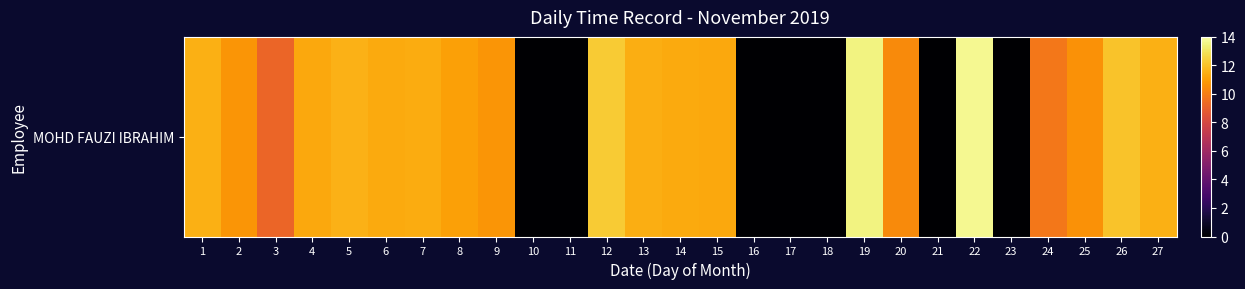

What is the sum of the values at 20 and 11?

10.4